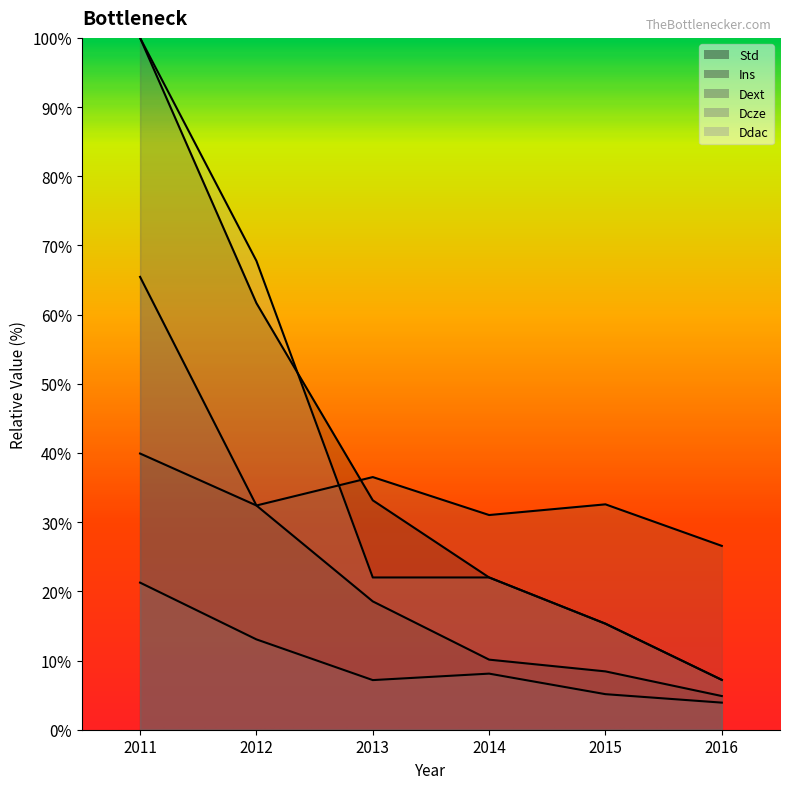

What is the approximate value of Dext at 2011?

65.5